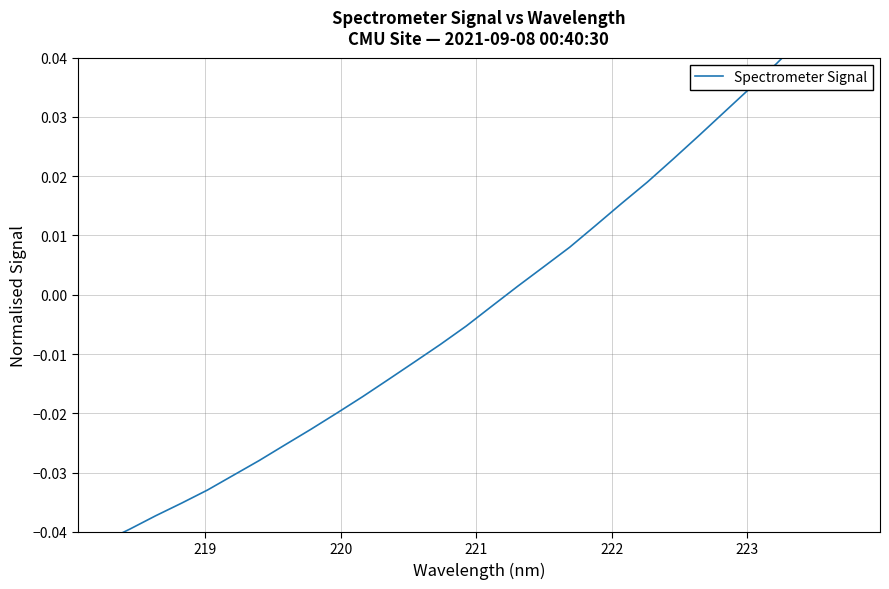

What is the maximum value shown in the chart?

0.1